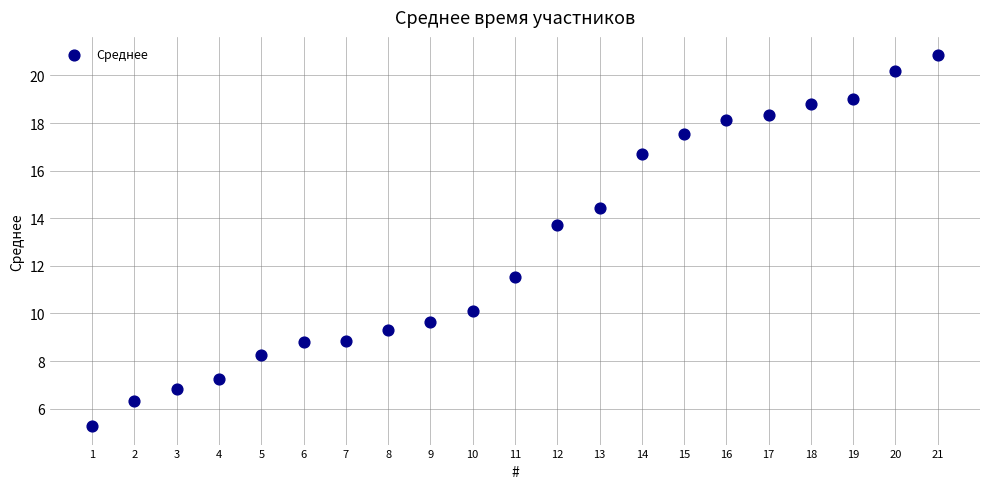

What Y value in the scatter plot is closest to 13?

13.7